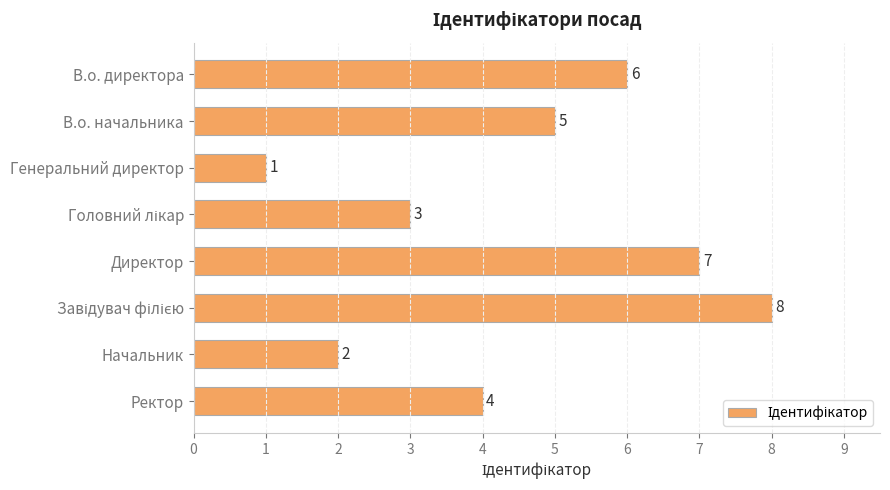

Are the bars horizontal?

Yes